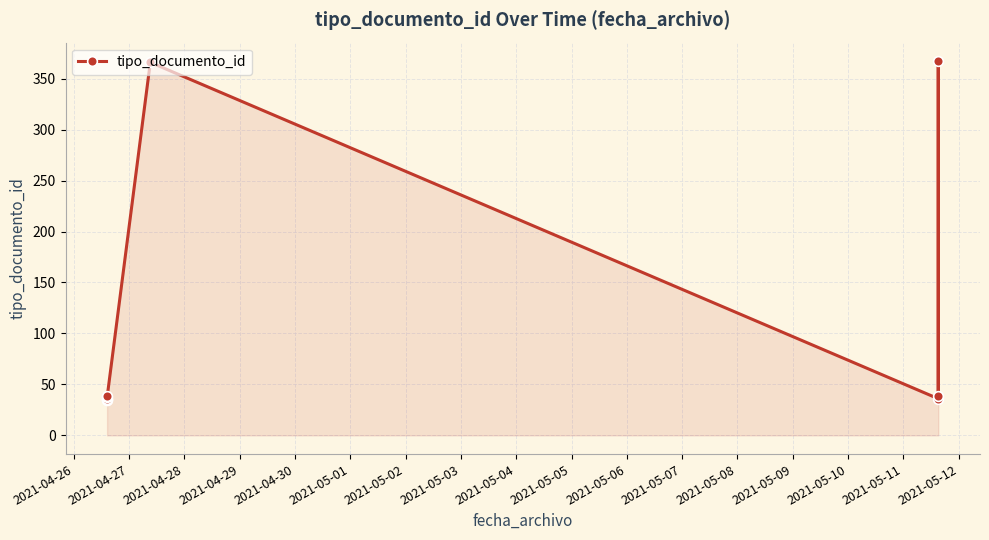

What is the difference between the maximum and minimum values?

332